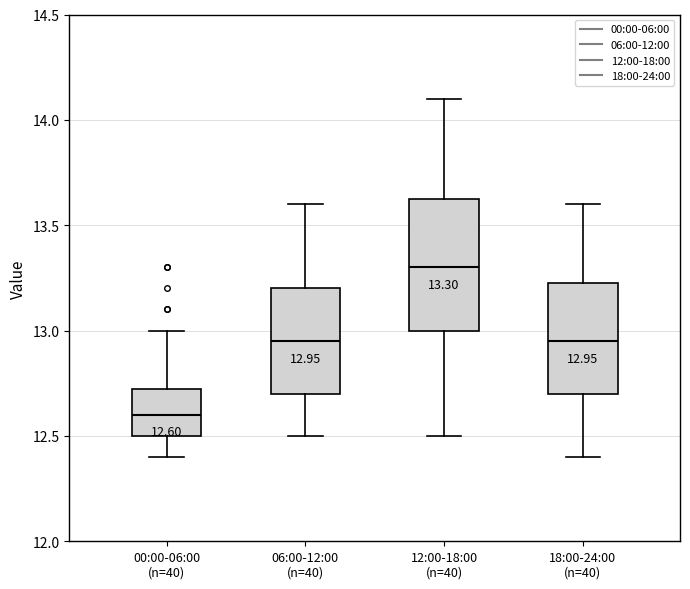

Which box has the lowest median line?

00:00-06:00 (n=40)